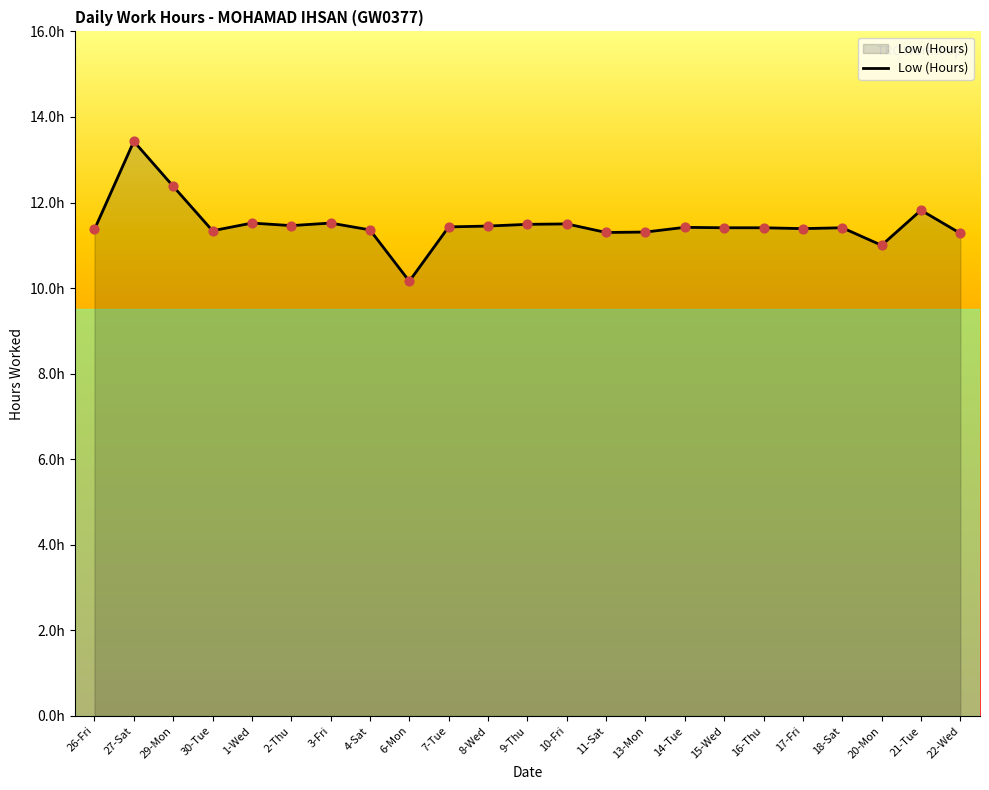

What is the ratio of the value at 14-Tue to the value at 22-Wed?

1.0